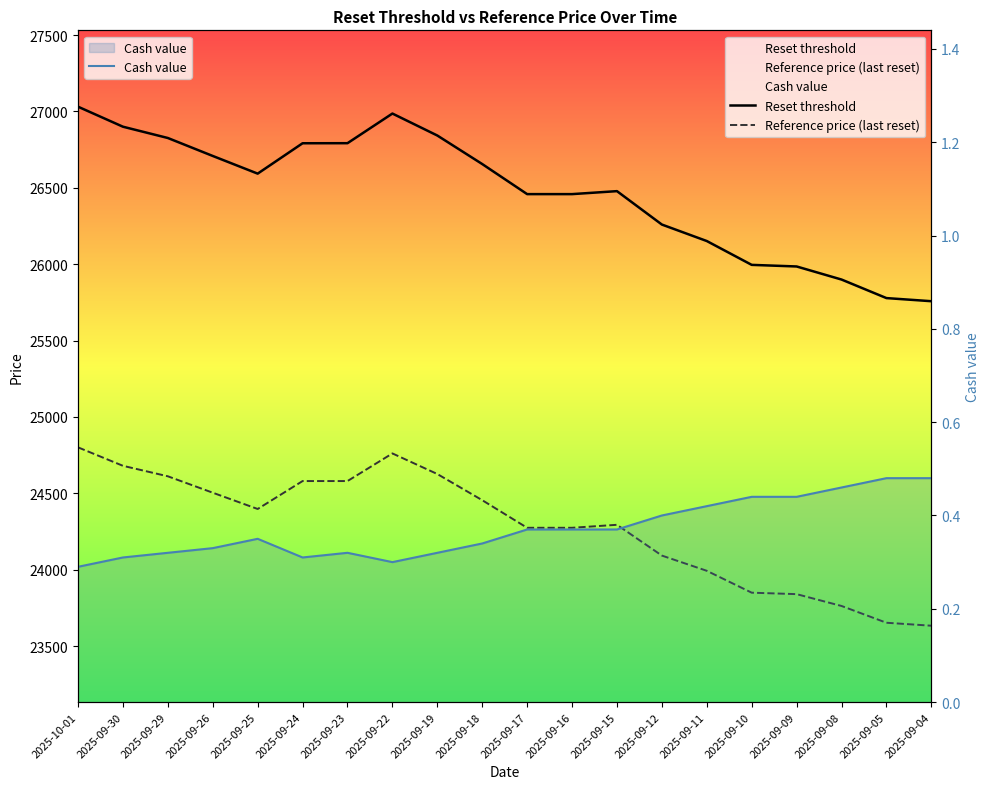

What is the sum of the Cash value values at 2025-09-23 and 2025-09-24?

0.6